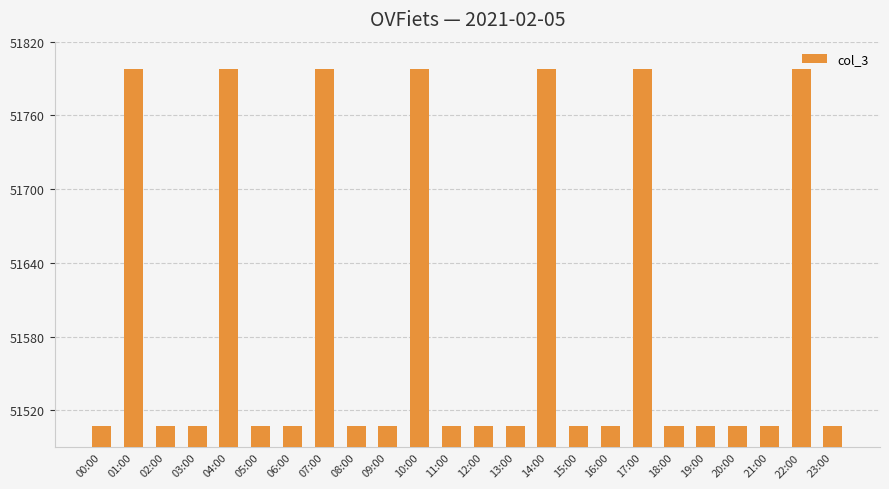

Between 05:00 and 07:00, which is larger?

07:00